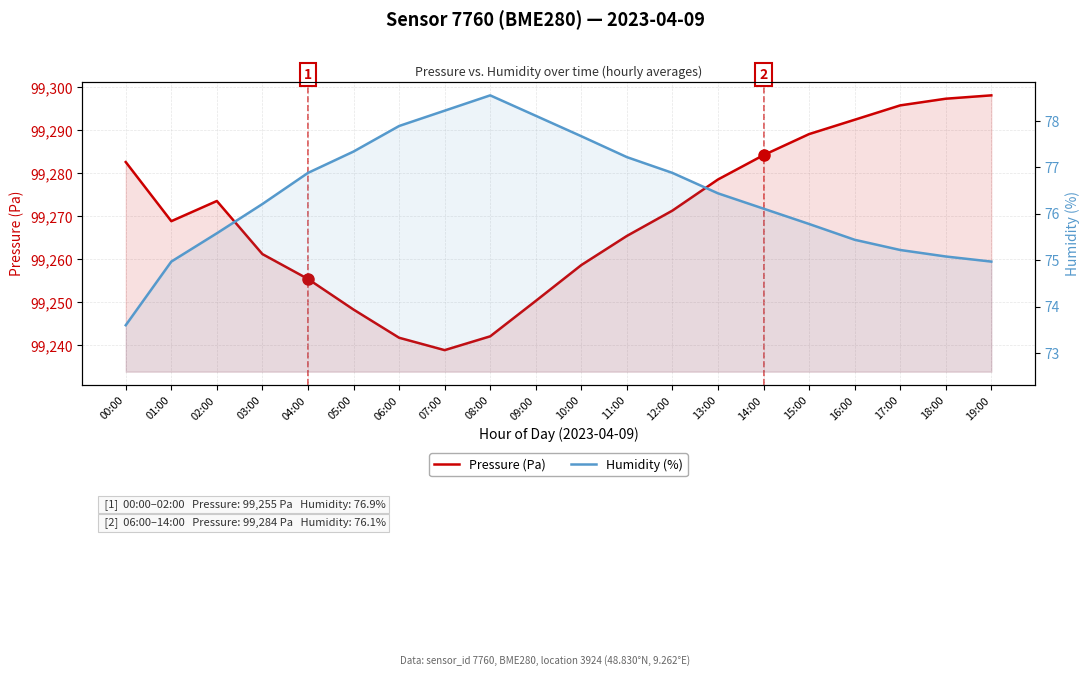

Reading right to left, extract all data points from this chart.

Pressure (Pa): 19:00=99298.1	18:00=99297.3	17:00=99295.8	16:00=99292.4	15:00=99289.1	14:00=99284.2	13:00=99278.6	12:00=99271.3	11:00=99265.4	10:00=99258.7	09:00=99250.3	08:00=99242.1	07:00=99238.9	06:00=99241.8	05:00=99248.3	04:00=99255.4	03:00=99261.2	02:00=99273.6	01:00=99268.9	00:00=99282.6
Humidity (%): 19:00=75.0	18:00=75.1	17:00=75.2	16:00=75.4	15:00=75.8	14:00=76.1	13:00=76.4	12:00=76.9	11:00=77.2	10:00=77.7	09:00=78.1	08:00=78.5	07:00=78.2	06:00=77.9	05:00=77.3	04:00=76.9	03:00=76.2	02:00=75.6	01:00=75.0	00:00=73.6